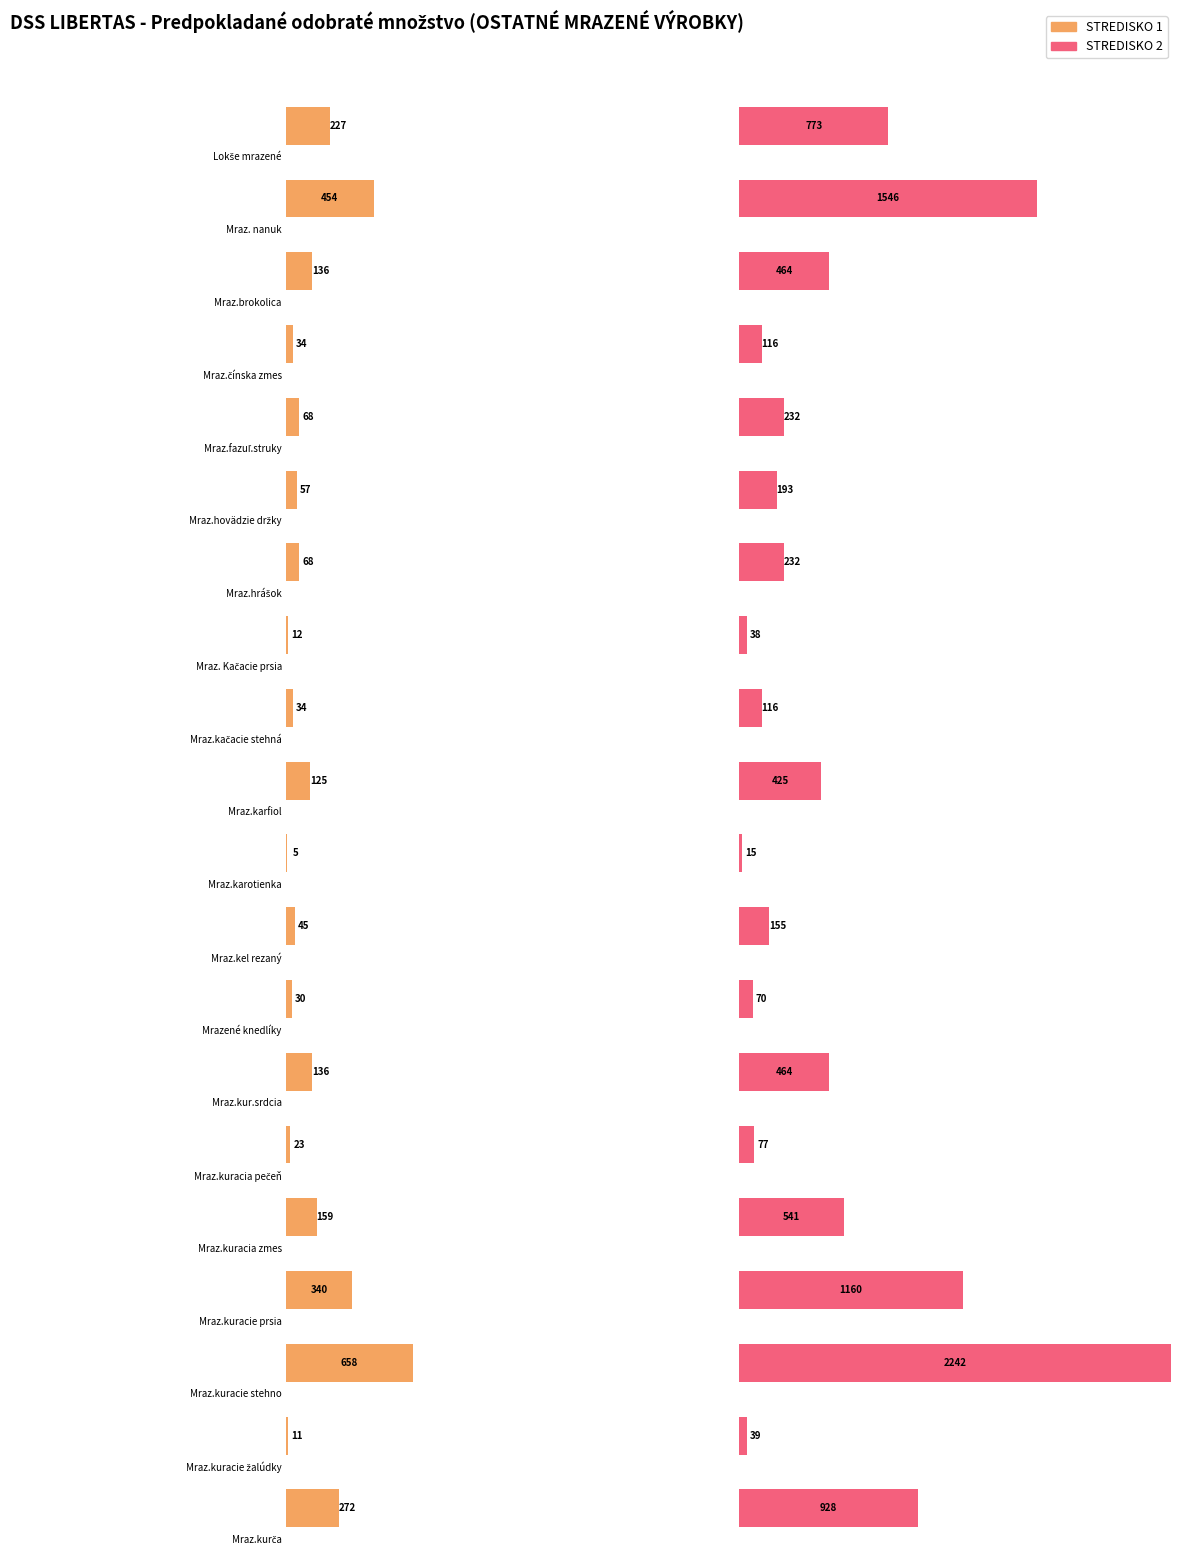

Which series has the largest range (max minus min)?

STREDISKO 2